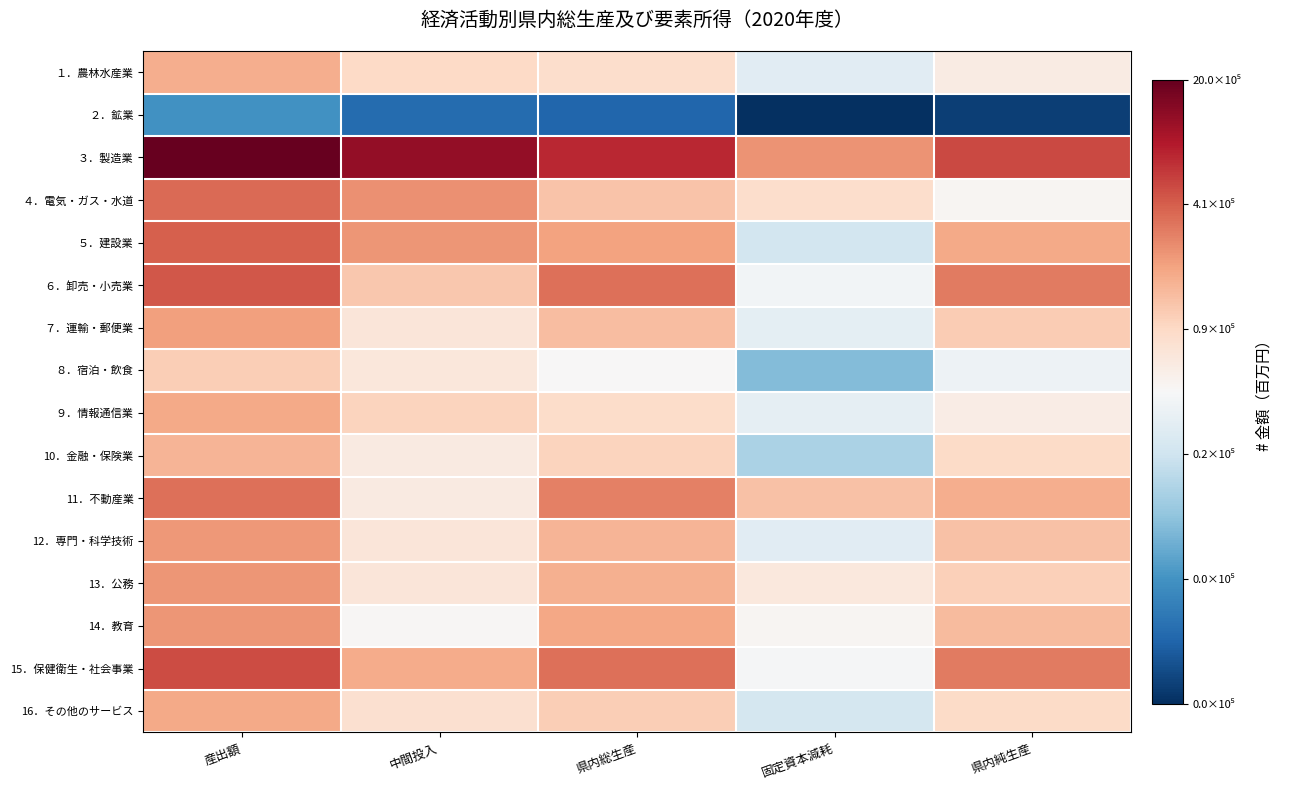

Reading left to right, what are all the values shown in this chart?

１．農林水産業: 産出額=12.0	中間投入=11.4	県内総生産=11.3	固定資本減耗=10.1	県内純生産=10.9
２．鉱業: 産出額=8.2	中間投入=7.5	県内総生産=7.4	固定資本減耗=6.6	県内純生産=6.9
３．製造業: 産出額=14.5	中間投入=14.0	県内総生産=13.5	固定資本減耗=12.4	県内純生産=13.2
４．電気・ガス・水道: 産出額=12.8	中間投入=12.4	県内総生産=11.7	固定資本減耗=11.3	県内純生産=10.7
５．建設業: 産出額=12.9	中間投入=12.3	県内総生産=12.2	固定資本減耗=9.9	県内純生産=12.1
６．卸売・小売業: 産出額=13.0	中間投入=11.6	県内総生産=12.7	固定資本減耗=10.5	県内純生産=12.6
７．運輸・郵便業: 産出額=12.2	中間投入=11.1	県内総生産=11.8	固定資本減耗=10.2	県内純生産=11.6
８．宿泊・飲食: 産出額=11.5	中間投入=11.0	県内総生産=10.6	固定資本減耗=8.9	県内純生産=10.4
９．情報通信業: 産出額=12.1	中間投入=11.5	県内総生産=11.3	固定資本減耗=10.2	県内純生産=10.9
10．金融・保険業: 産出額=11.9	中間投入=10.9	県内総生産=11.4	固定資本減耗=9.3	県内純生産=11.3
11．不動産業: 産出額=12.7	中間投入=10.9	県内総生産=12.6	固定資本減耗=11.7	県内純生産=12.0
12．専門・科学技術: 産出額=12.3	中間投入=11.0	県内総生産=11.9	固定資本減耗=10.1	県内純生産=11.7
13．公務: 産出額=12.3	中間投入=11.1	県内総生産=12.0	固定資本減耗=11.0	県内純生産=11.5
14．教育: 産出額=12.3	中間投入=10.6	県内総生産=12.1	固定資本減耗=10.7	県内純生産=11.8
15．保健衛生・社会事業: 産出額=13.1	中間投入=12.0	県内総生産=12.7	固定資本減耗=10.5	県内純生産=12.6
16．その他のサービス: 産出額=12.1	中間投入=11.2	県内総生産=11.5	固定資本減耗=9.9	県内純生産=11.3